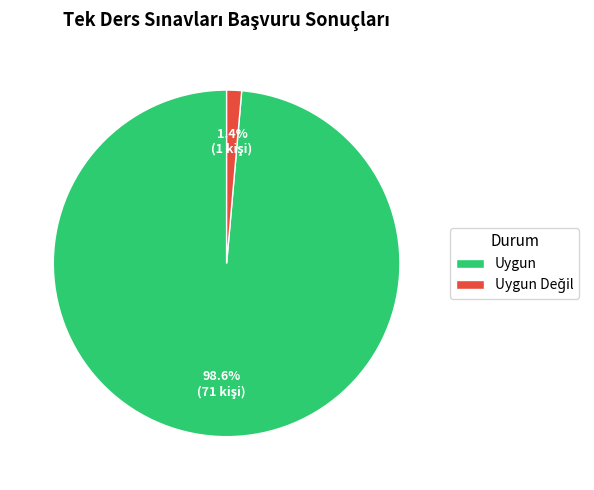

Does any single category account for the majority?

Yes